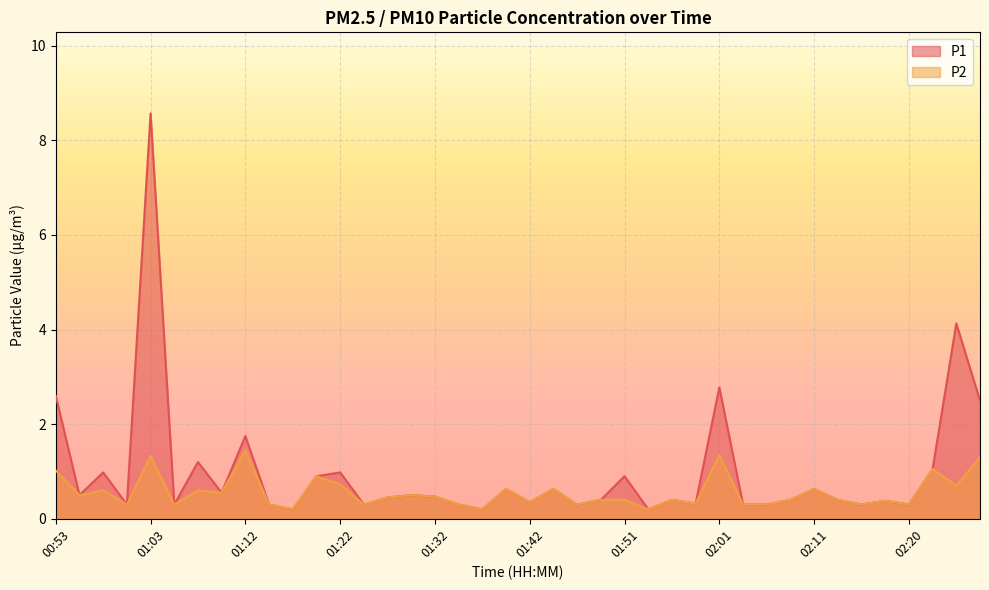

What is the sum of all P1 values?

39.0